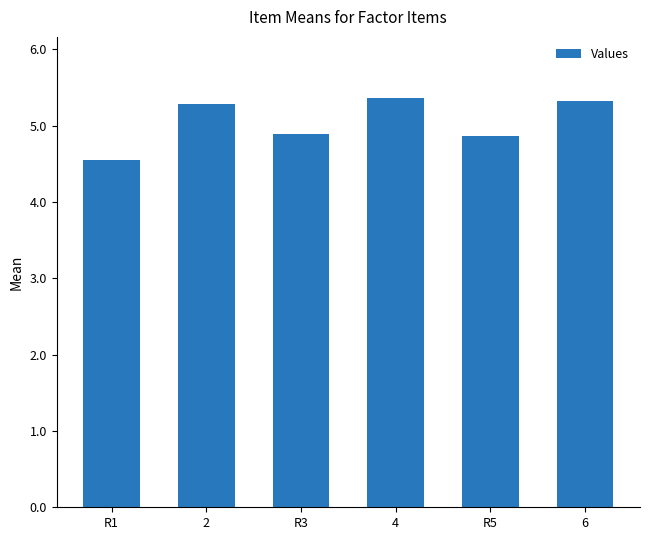

What is the label of the 1st bar from the right?

6